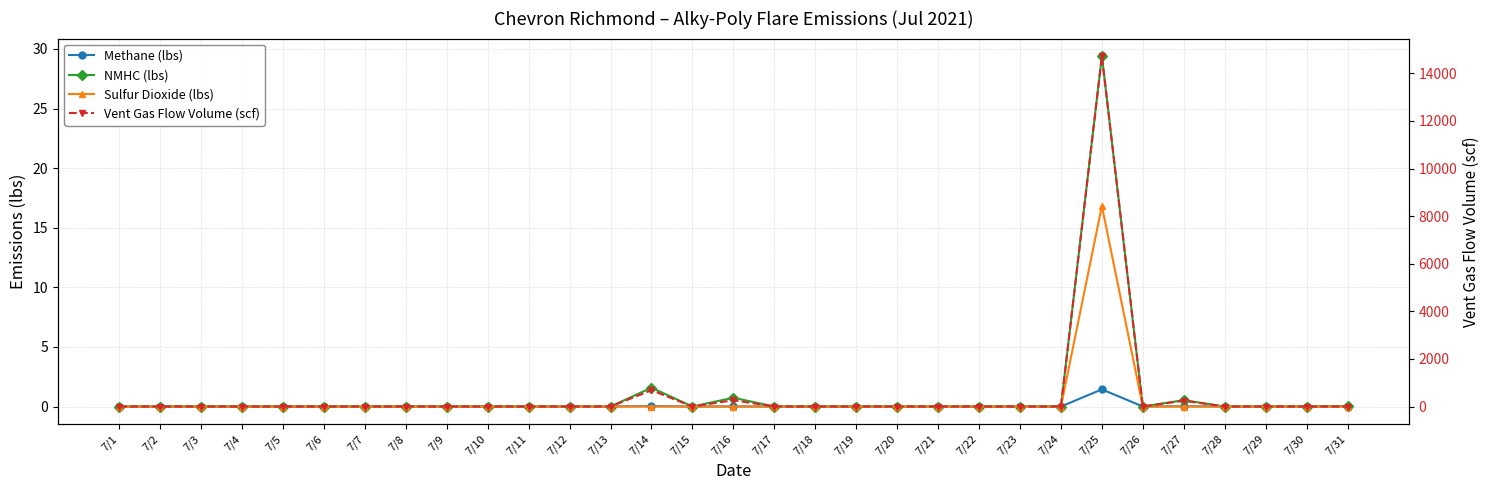

Reading left to right, extract all data points from this chart.

Methane (lbs): 0.0	0.0	0.0	0.0	0.0	0.0	0.0	0.0	0.0	0.0	0.0	0.0	0.0	0.0	0.0	0.0	0.0	0.0	0.0	0.0	0.0	0.0	0.0	0.0	1.4	0.0	0.0	0.0	0.0	0.0	0.0
NMHC (lbs): 0.0	0.0	0.0	0.0	0.0	0.0	0.0	0.0	0.0	0.0	0.0	0.0	0.0	1.6	0.0	0.7	0.0	0.0	0.0	0.0	0.0	0.0	0.0	0.0	29.4	0.0	0.5	0.0	0.0	0.0	0.0
Sulfur Dioxide (lbs): 0.0	0.0	0.0	0.0	0.0	0.0	0.0	0.0	0.0	0.0	0.0	0.0	0.0	0.0	0.0	0.0	0.0	0.0	0.0	0.0	0.0	0.0	0.0	0.0	16.8	0.0	0.0	0.0	0.0	0.0	0.0
Vent Gas Flow Volume (scf): 0.0	0.0	0.0	0.0	0.0	0.0	0.0	0.0	0.0	0.0	0.0	0.0	0.0	684.7	0.0	266.1	0.0	0.0	0.0	0.0	0.0	0.0	0.0	0.0	14727.7	0.0	243.2	0.0	0.0	0.0	0.0